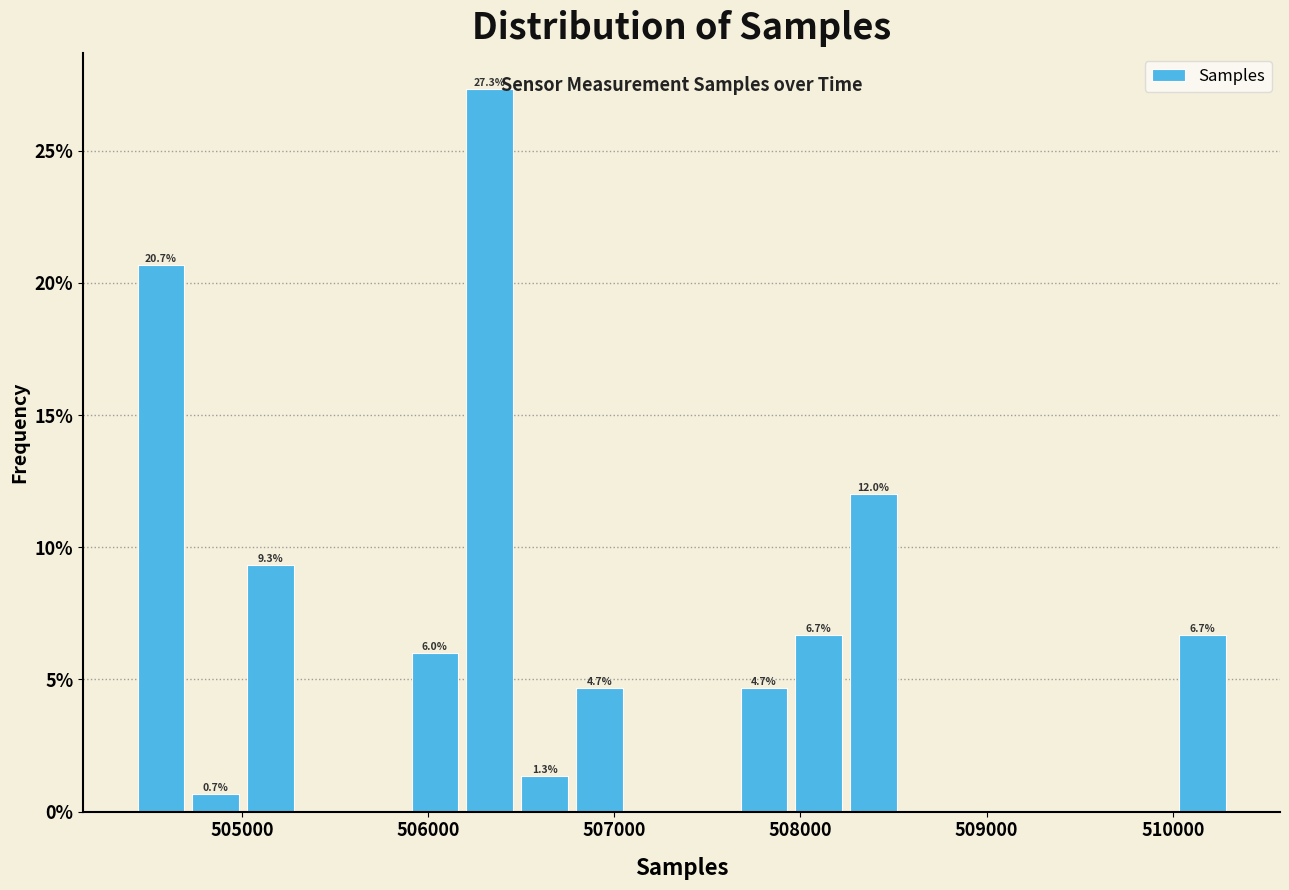

Read against the x-axis, roughly where is the centre of the tallest bar?

506300